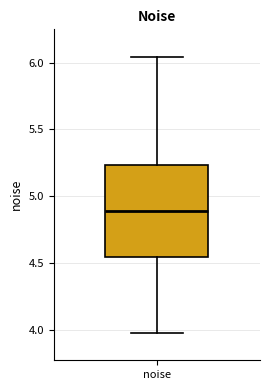

Where does the lower whisker of the box for noise end on the y-axis? The values are not printed on the chart, so give them approximately, as read against the axis.

4.00